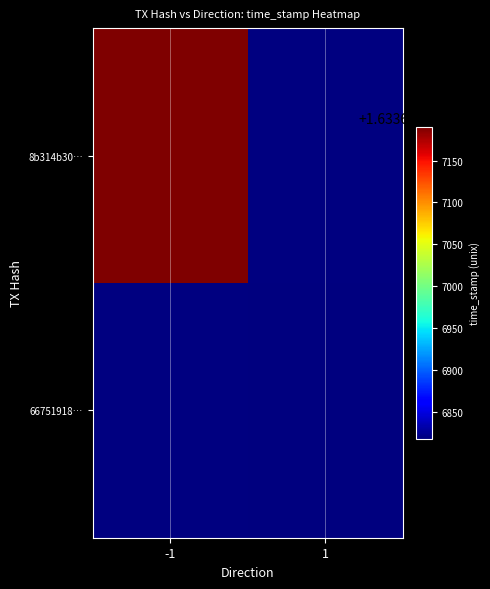

What is the difference between the 66751918c91a0847838bbbc9c131ce6bcbdaad3 values at direction and time_stamp?

1633676817